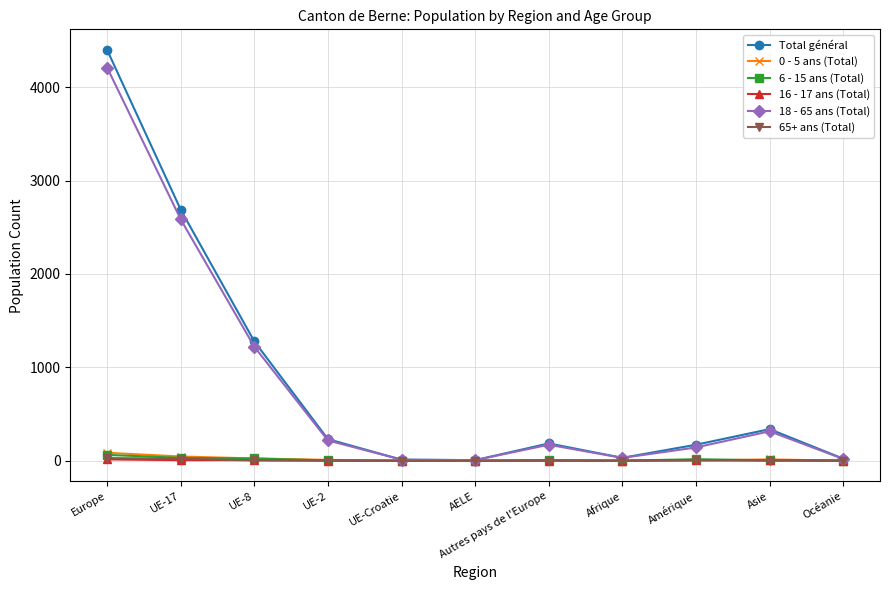

The 0 - 5 ans (Total) series shows 0 at Océanie. True or false?

True